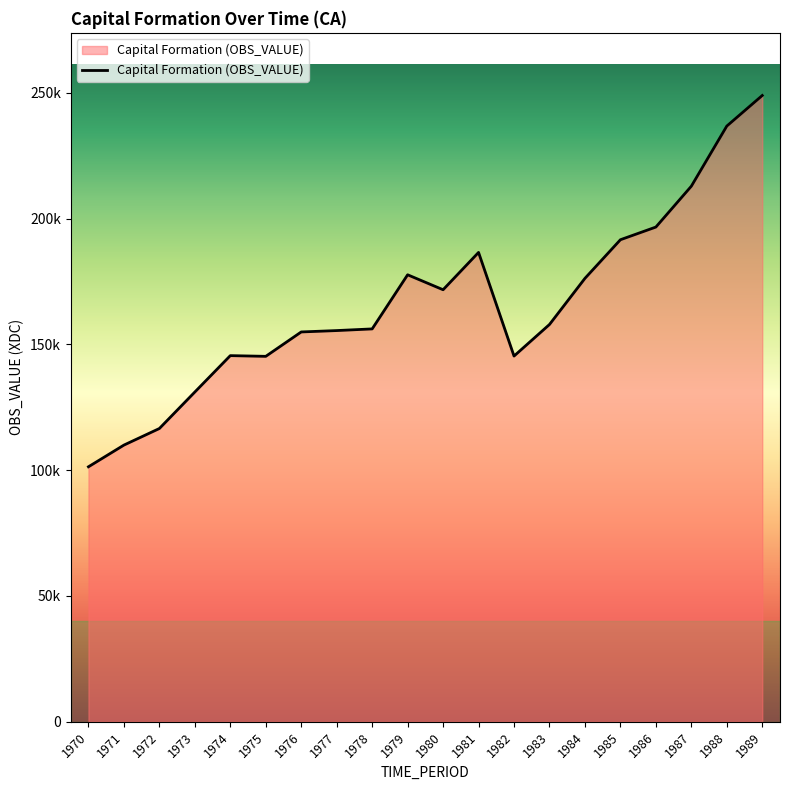

Is this an area chart (filled region under the line)?

Yes